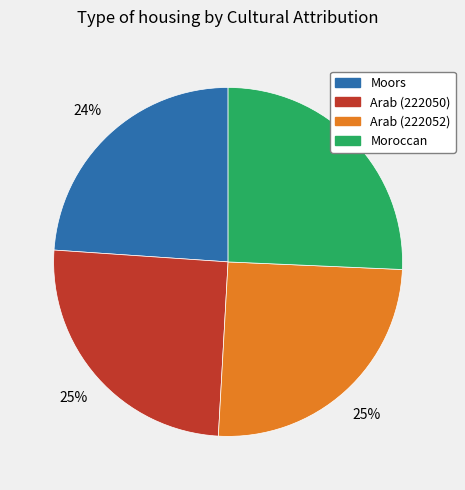

To the nearest percent, what is the difference between the largest and smallest slice percentages?

2%